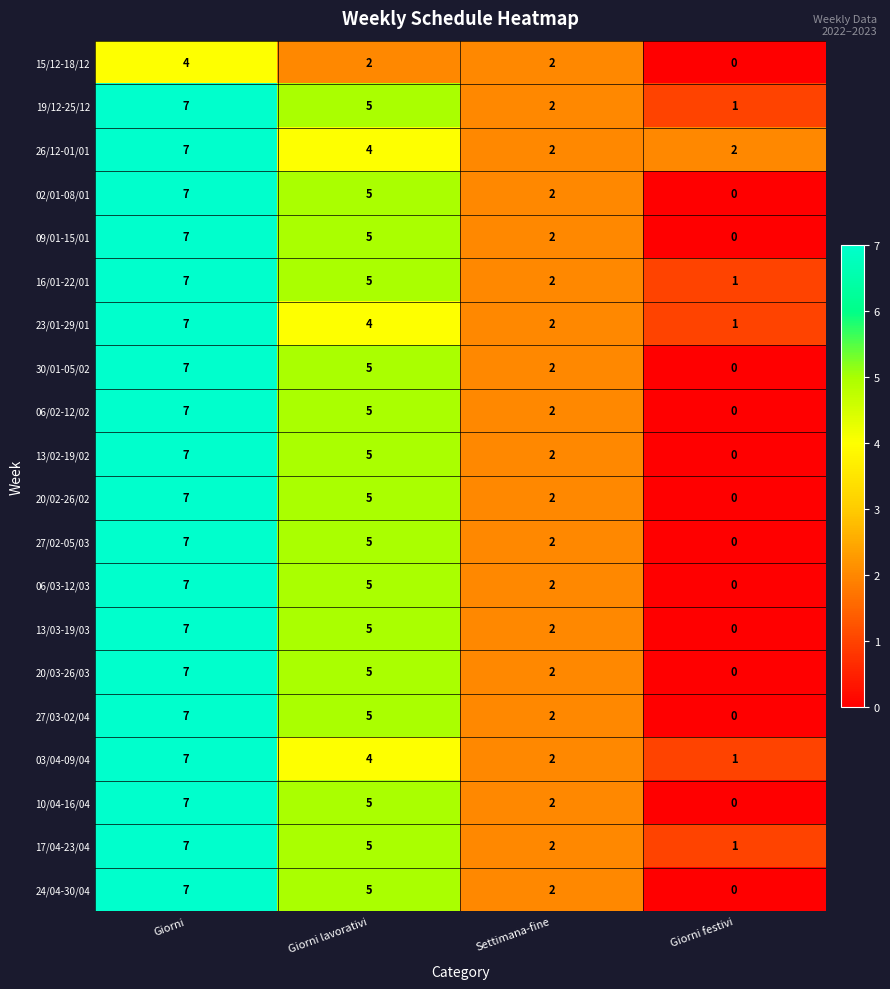

Is it true that 02/01-08/01 equals 5 at Giorni lavorativi?

True